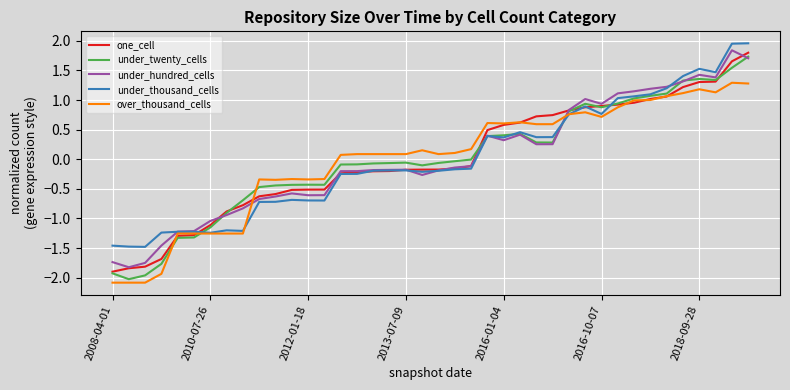

Is this an area chart (filled region under the line)?

No